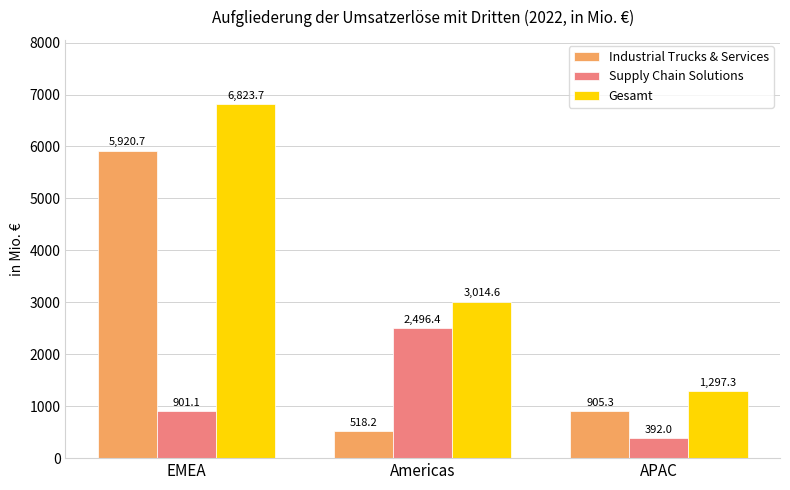

At how many categories does at least one series exceed 4538?

1